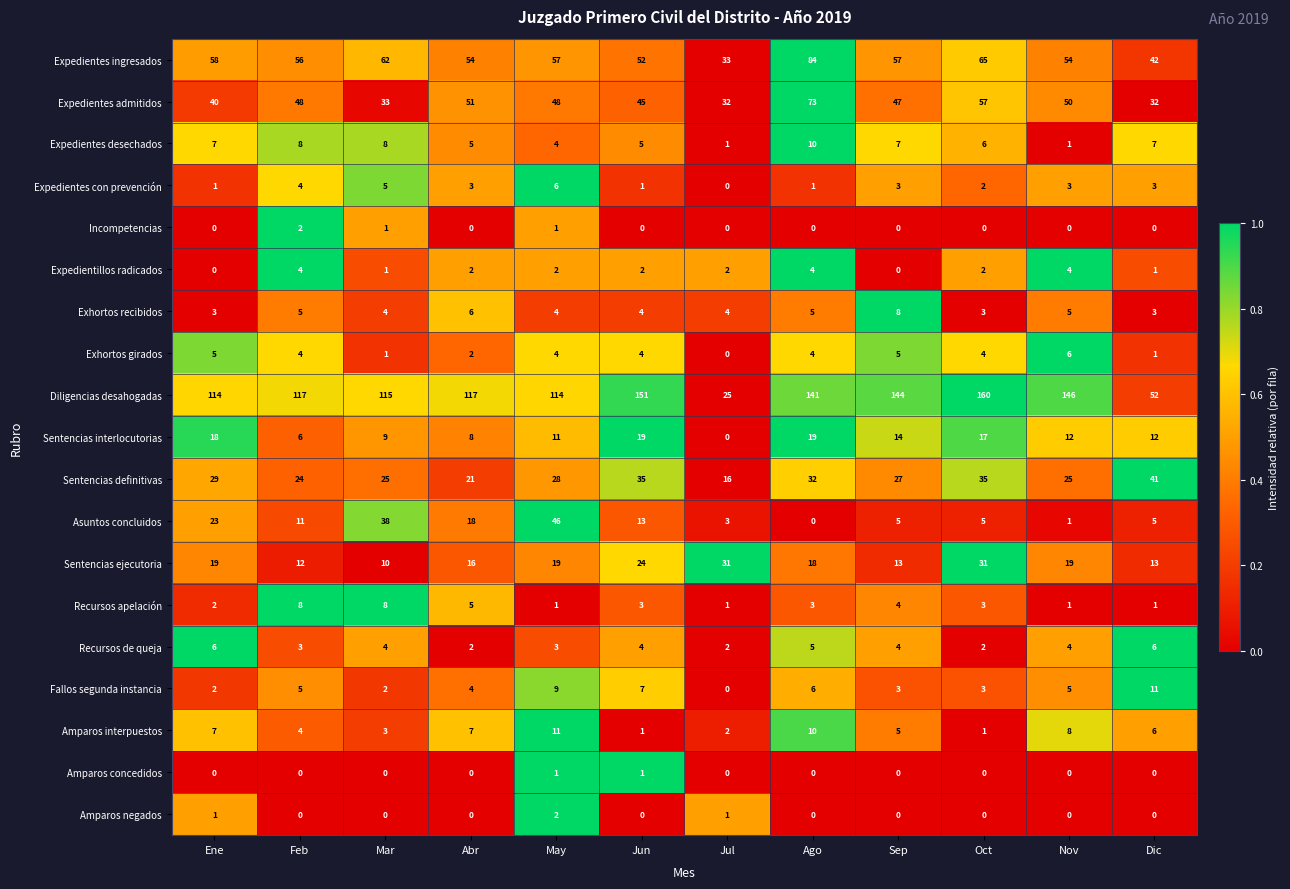

How many data points does each series have?

12